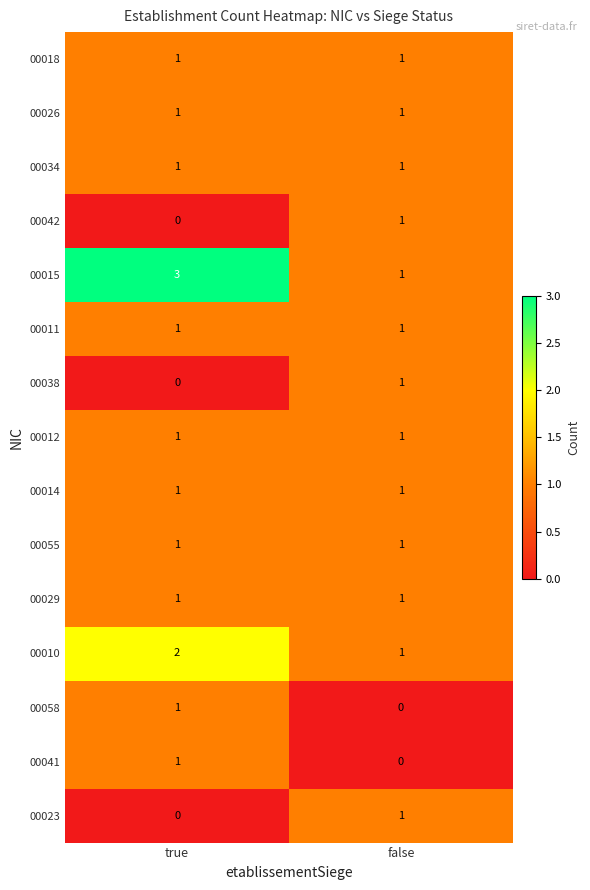

Which series has the largest range (max minus min)?

00015